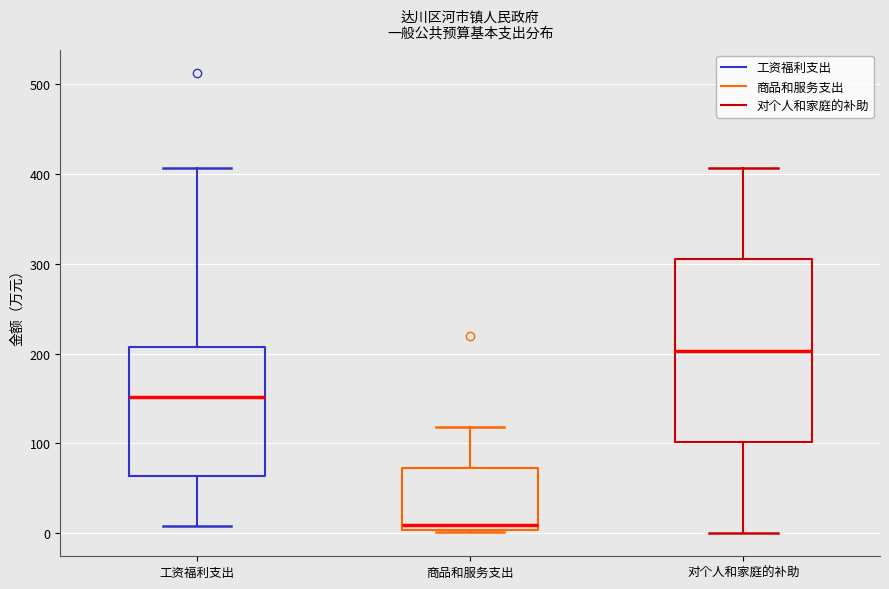

Which box is the tallest, from its lower edge to its upper edge?

对个人和家庭的补助